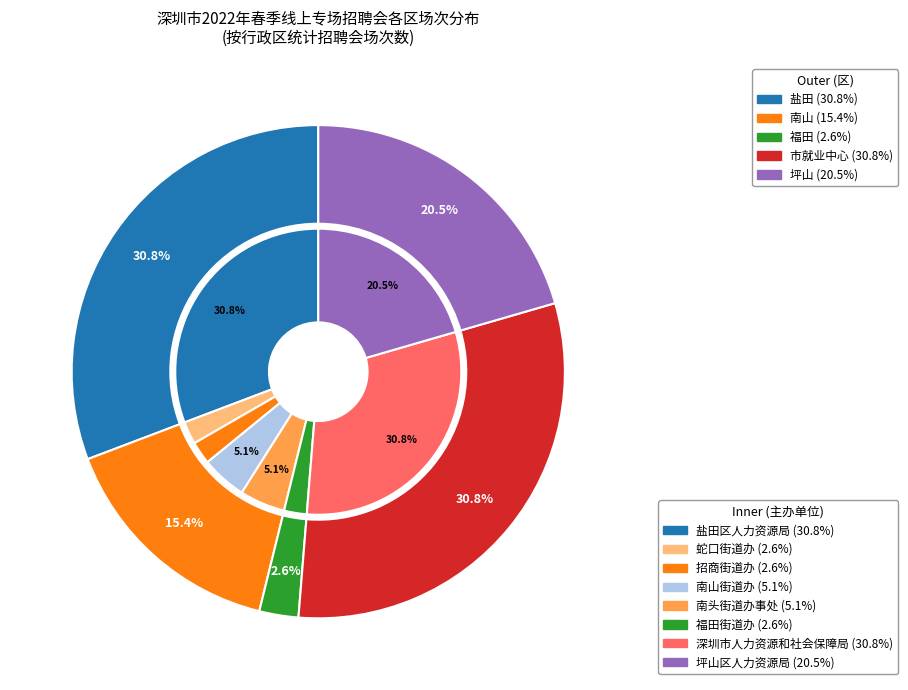

How many slices are in this pie chart?

5